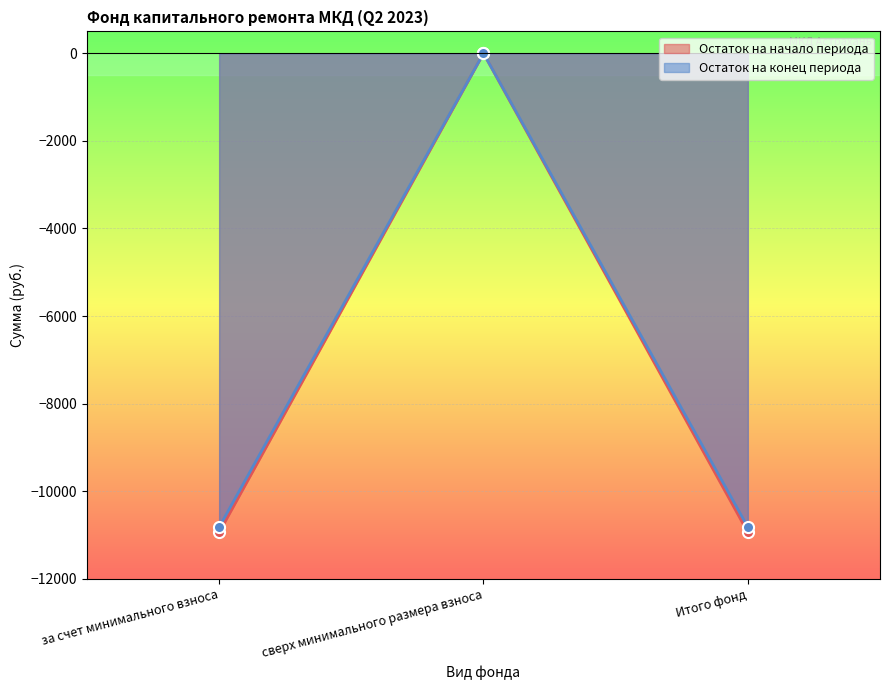

Reading left to right, transcribe all the data shown in this chart.

Остаток на начало периода: за счет минимального взноса=-10939.9	сверх минимального размера взноса=0.0	Итого фонд=-10939.9
Остаток на конец периода: за счет минимального взноса=-10820.2	сверх минимального размера взноса=0.0	Итого фонд=-10820.2